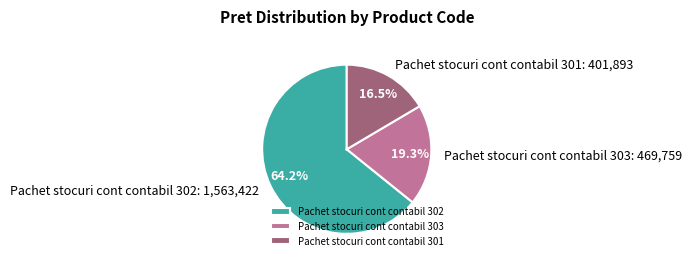

Does any single category account for the majority?

Yes